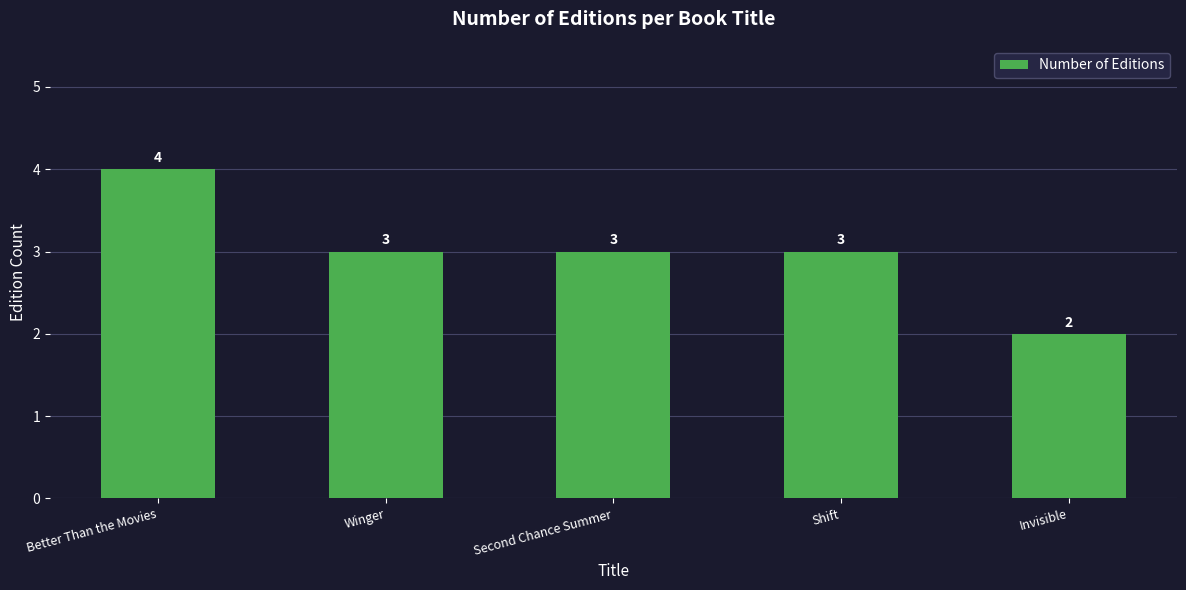

Which category has the highest value across all series?

Better Than the Movies